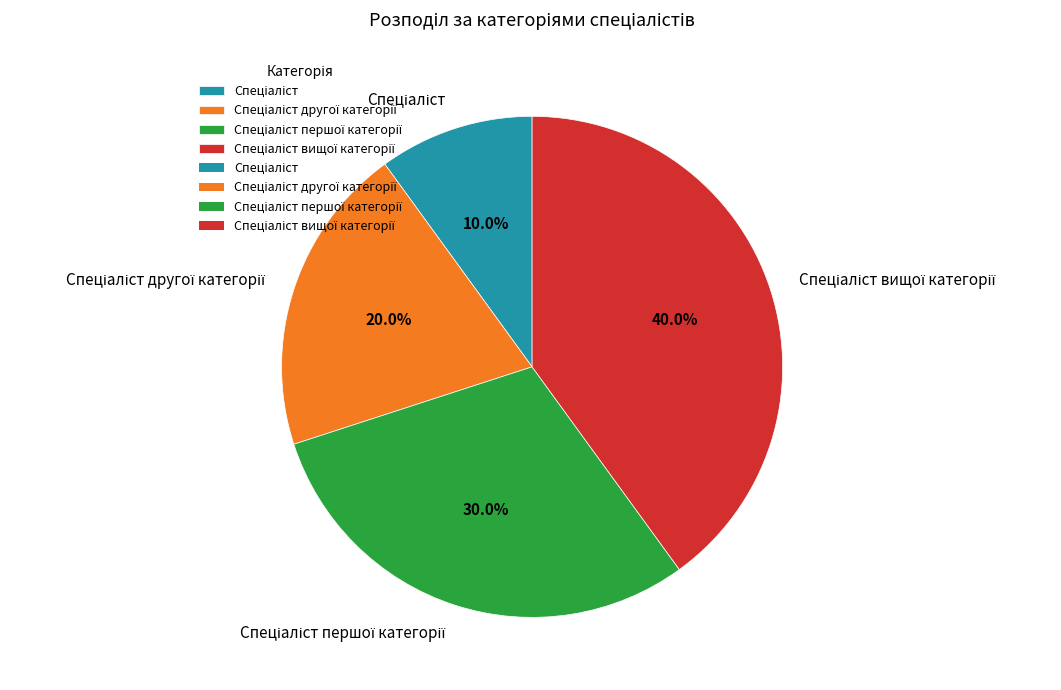

Is there any slice that represents more than half of the pie?

No